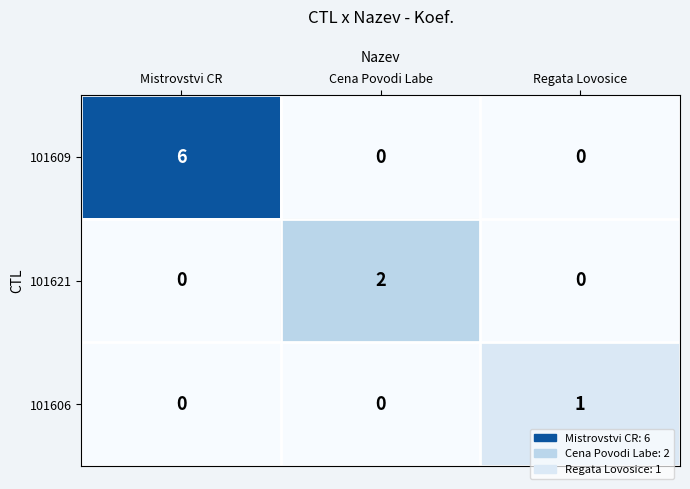

Which series has the largest total across all categories?

101609